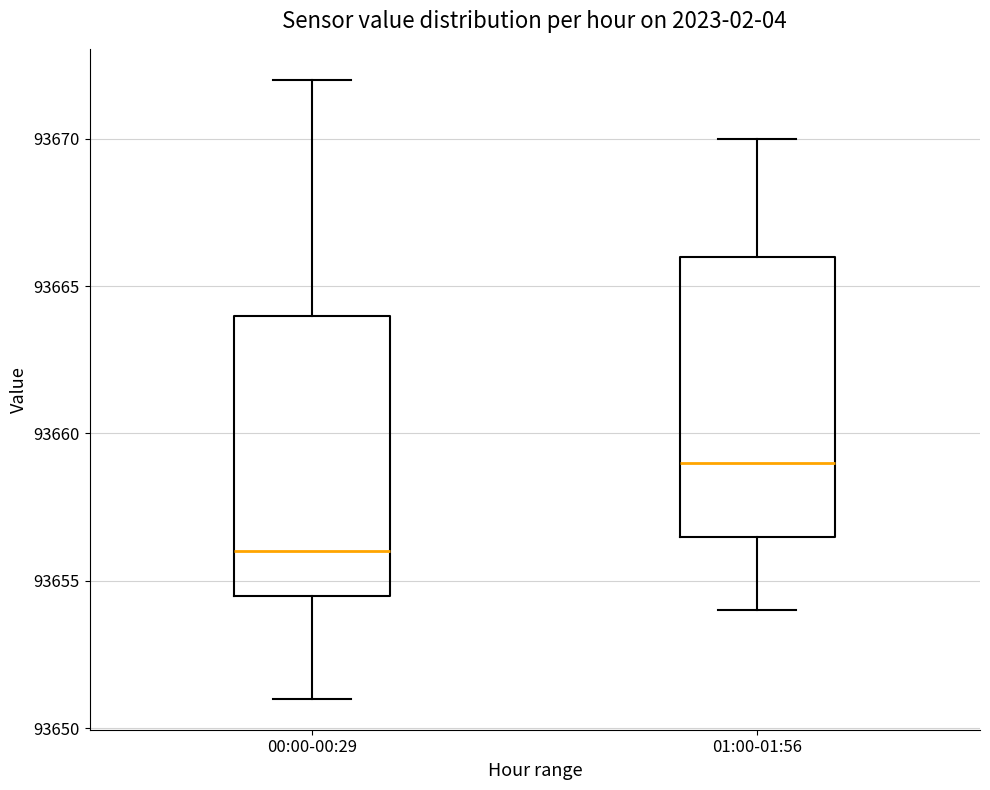

Where is the upper edge of the box for 01:00-01:56 on the y-axis? The values are not printed on the chart, so give them approximately, as read against the axis.

93666.0